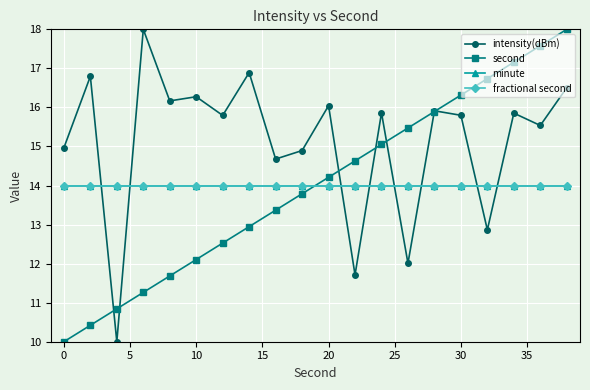

True or false: fractional second and minute intersect in this chart.

False